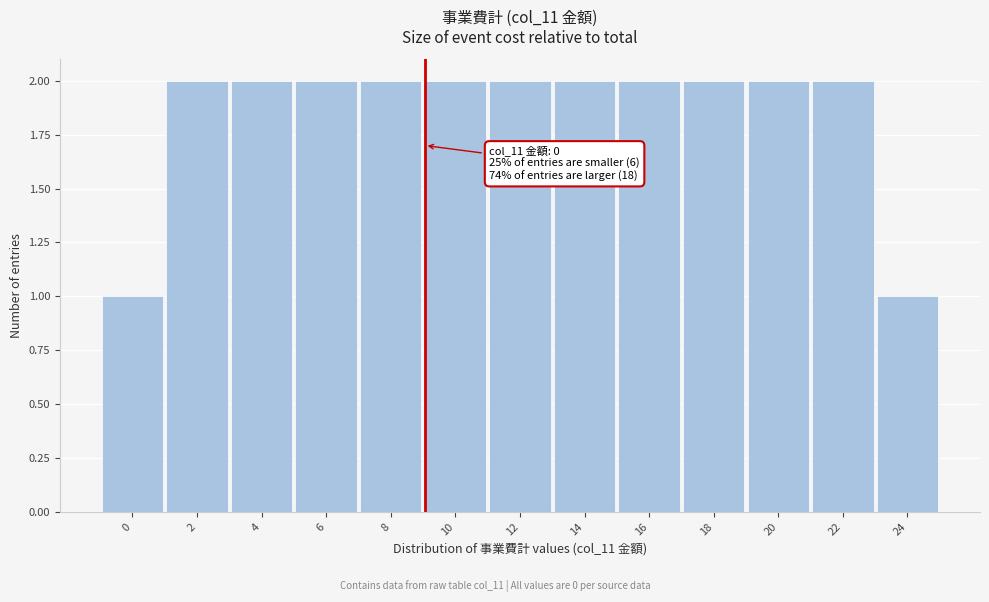

Reading right to left, transcribe all the data shown in this chart.

1	2	2	2	2	2	2	2	2	2	2	2	1